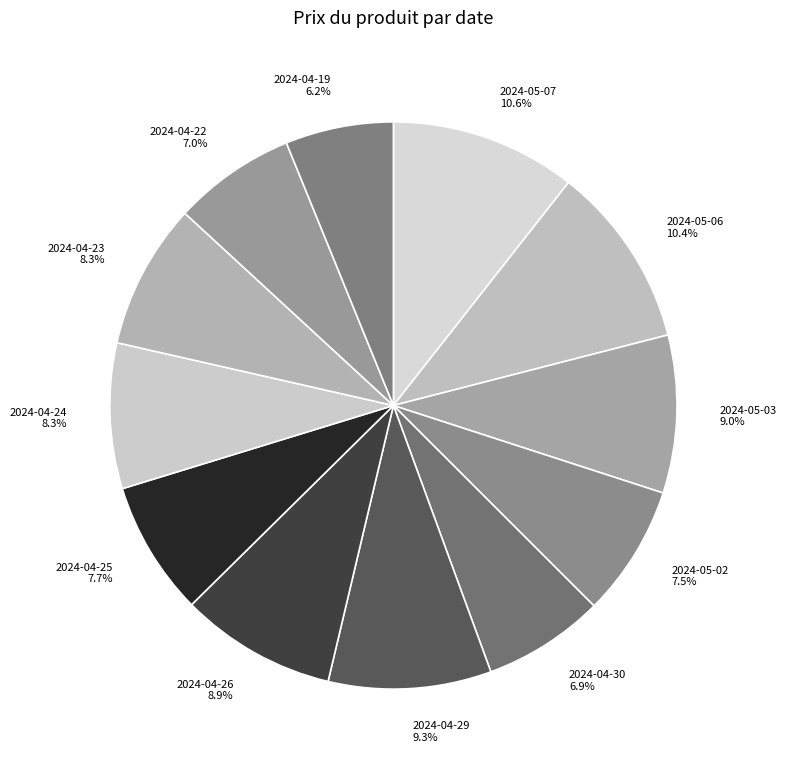

To the nearest percent, what is the average slice percentage?

8%